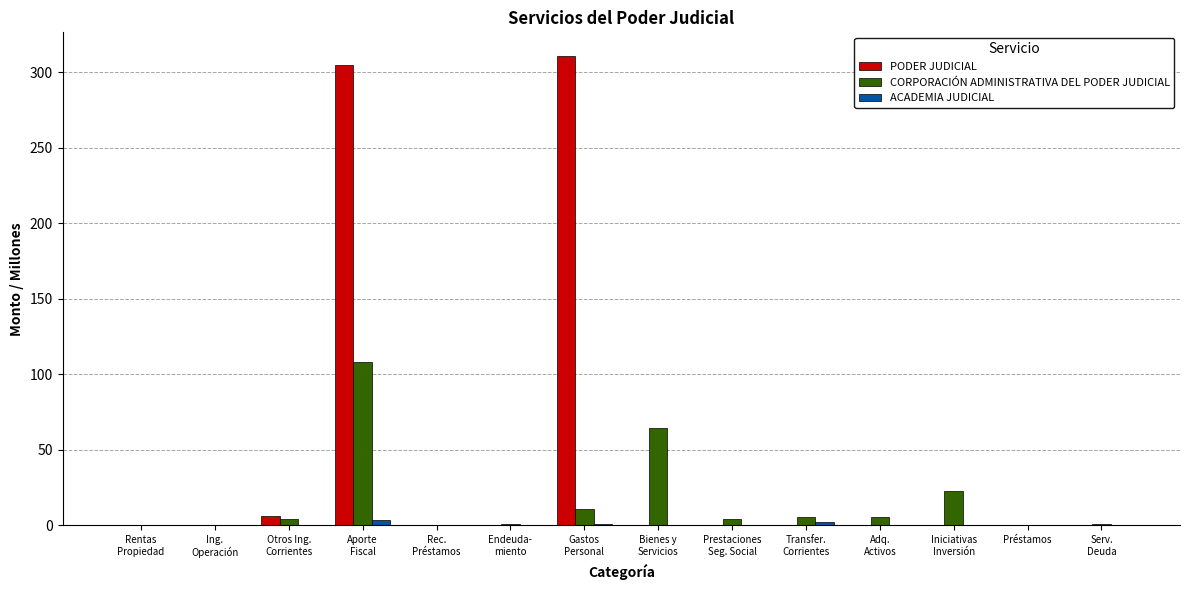

Which series has the largest range (max minus min)?

PODER JUDICIAL